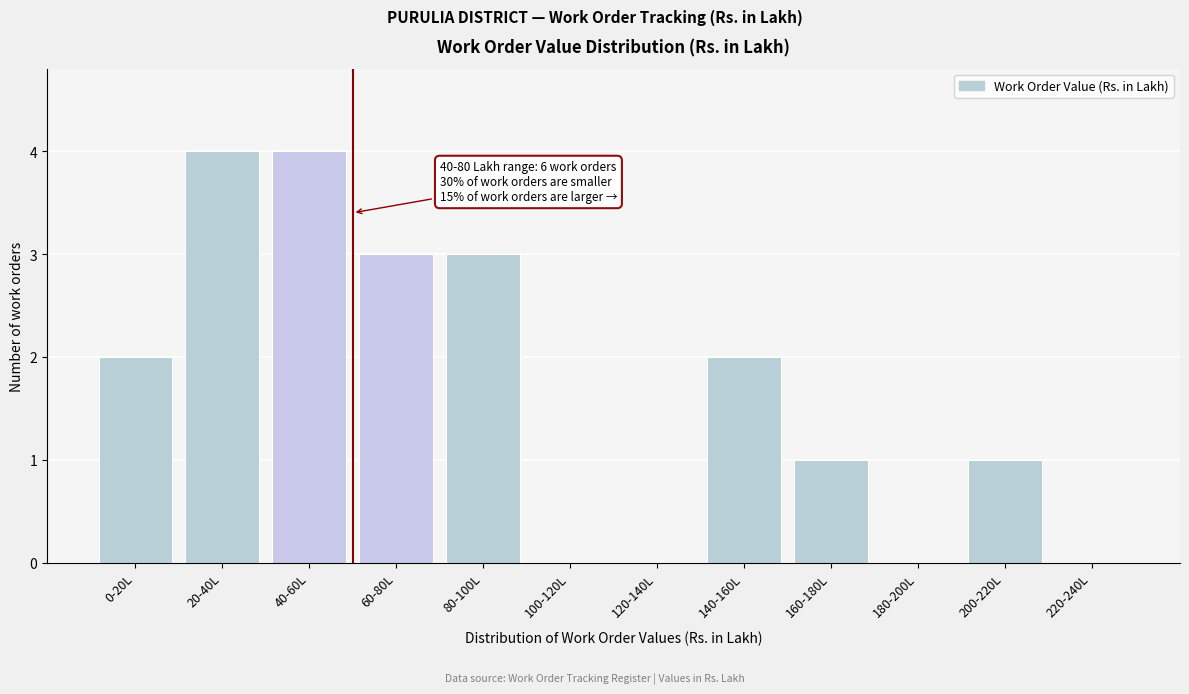

Reading left to right, extract all data points from this chart.

0-20L=2	20-40L=4	40-60L=4	60-80L=3	80-100L=3	100-120L=0	120-140L=0	140-160L=2	160-180L=1	180-200L=0	200-220L=1	220-240L=0